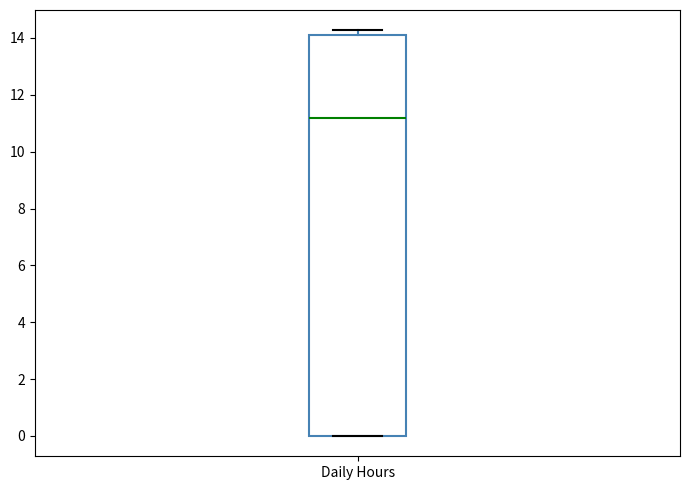

Where is the lower edge of the box for Daily Hours on the y-axis? The values are not printed on the chart, so give them approximately, as read against the axis.

0.0